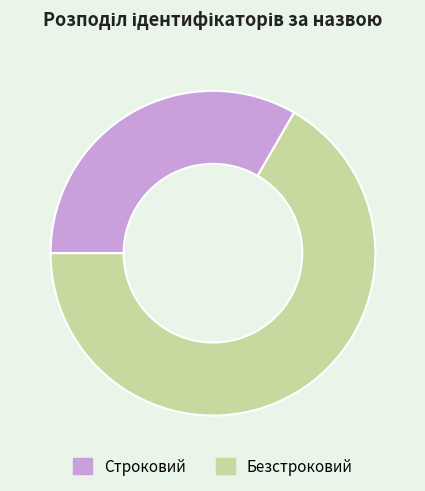

Approximately how many times larger is the value at Безстроковий compared to Строковий?

2.0